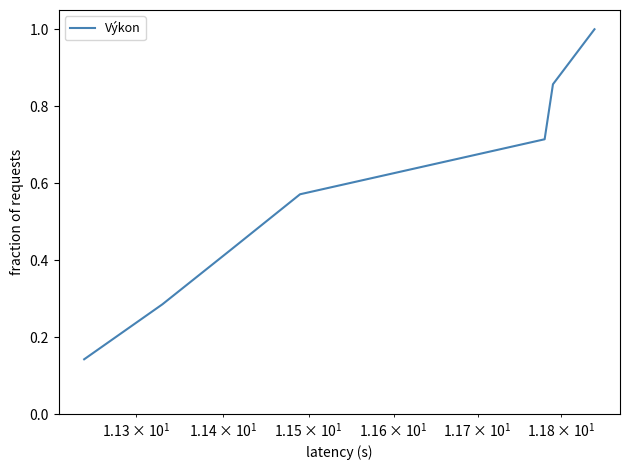

How many distinct data groups are displayed?

1